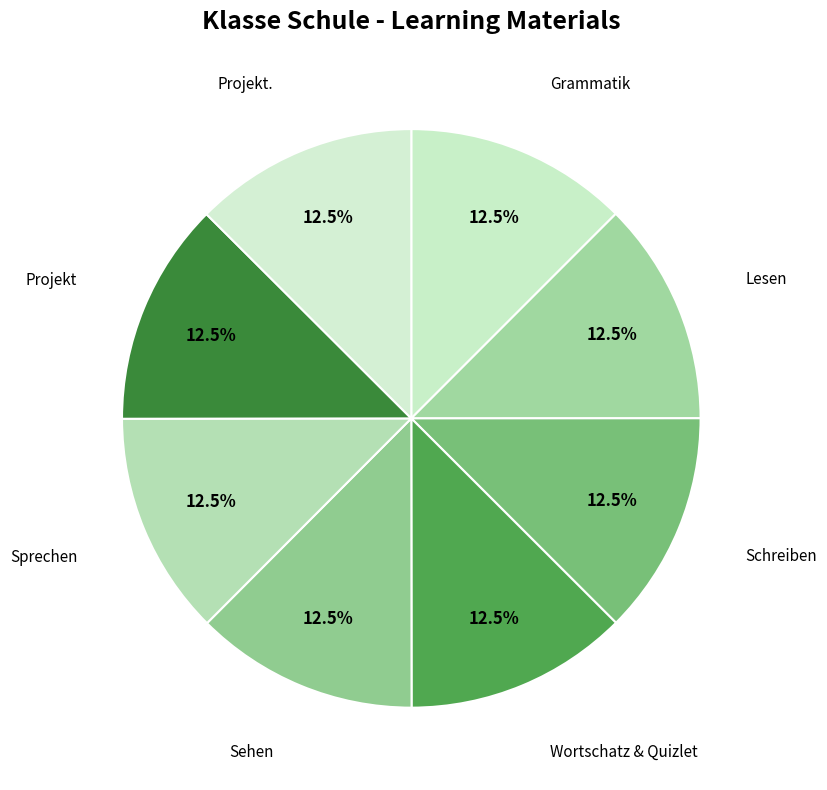

How many slices are in this pie chart?

8